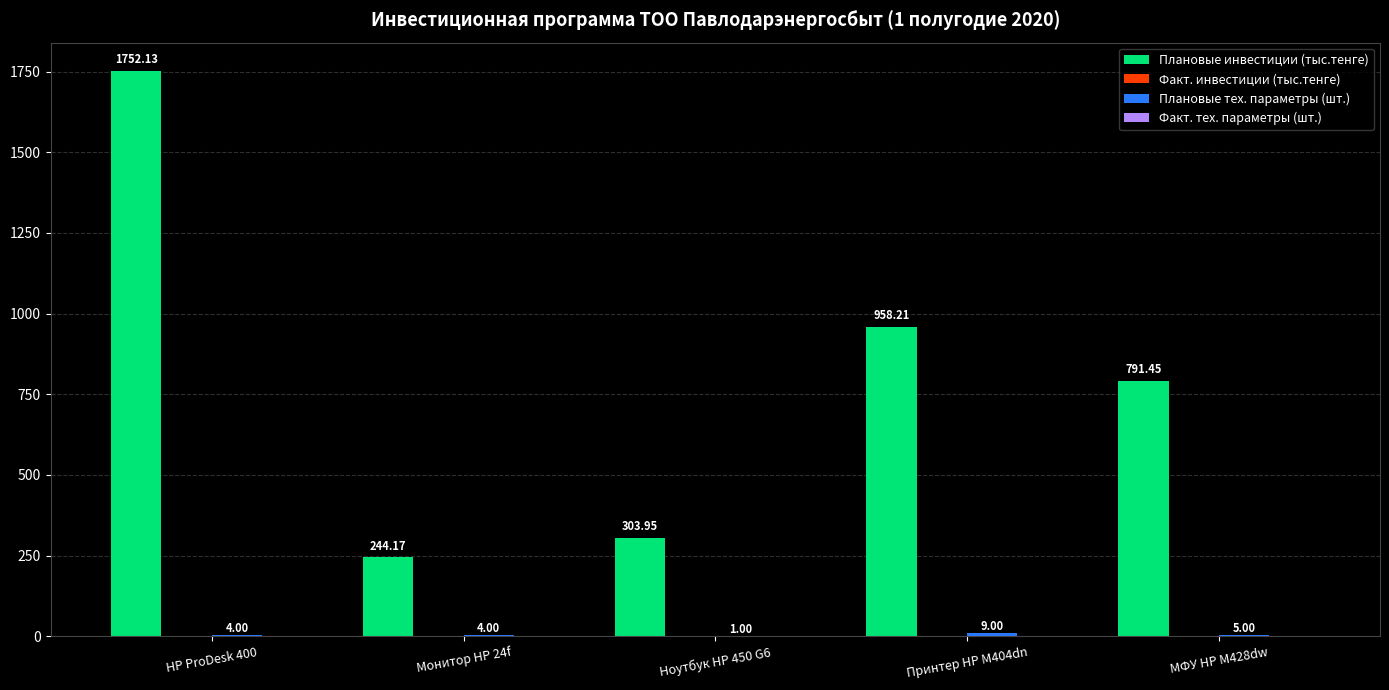

Which series has the largest total across all categories?

Плановые инвестиции (тыс.тенге)